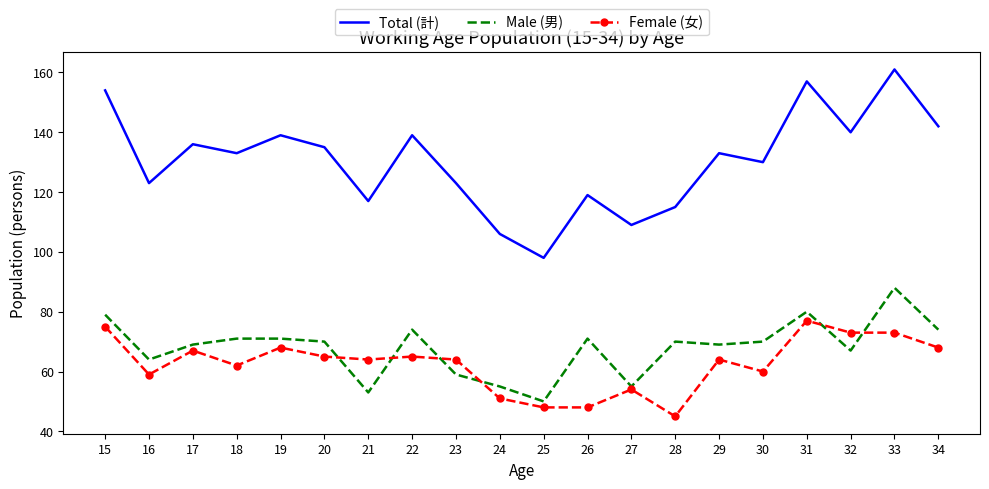

What is the spread (max minus min) of values at 22?

74